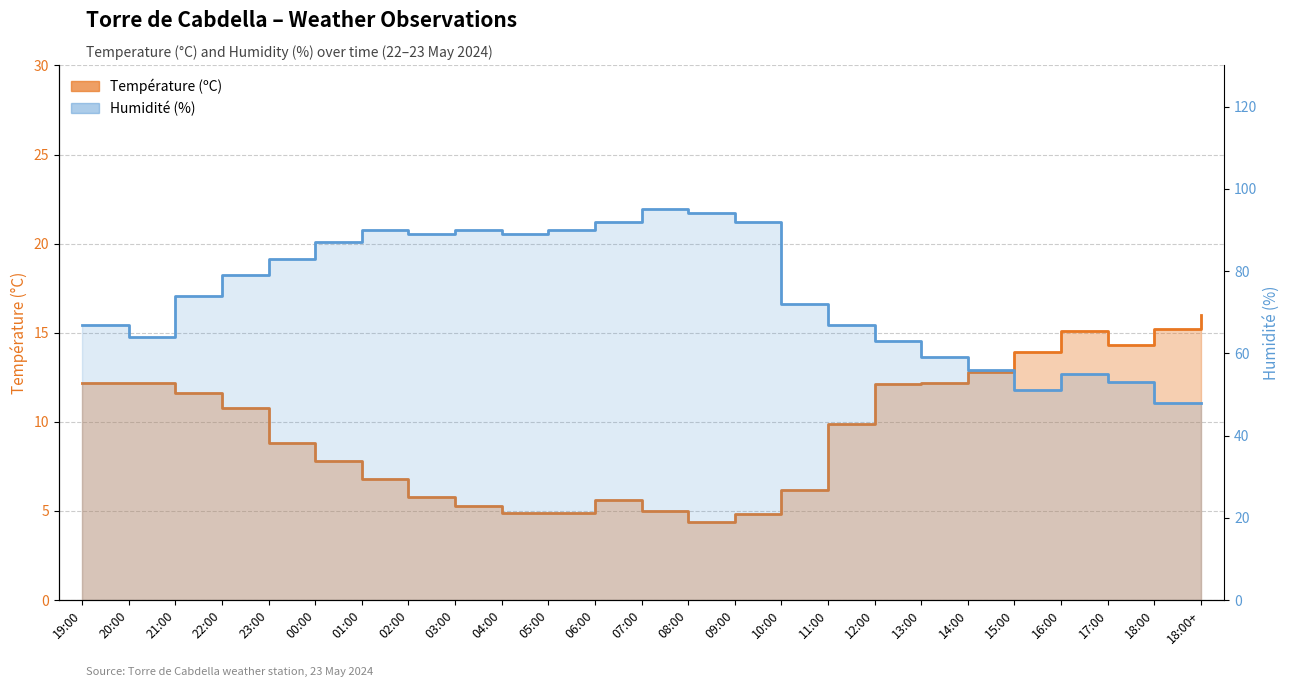

What is the smallest value displayed?

4.4